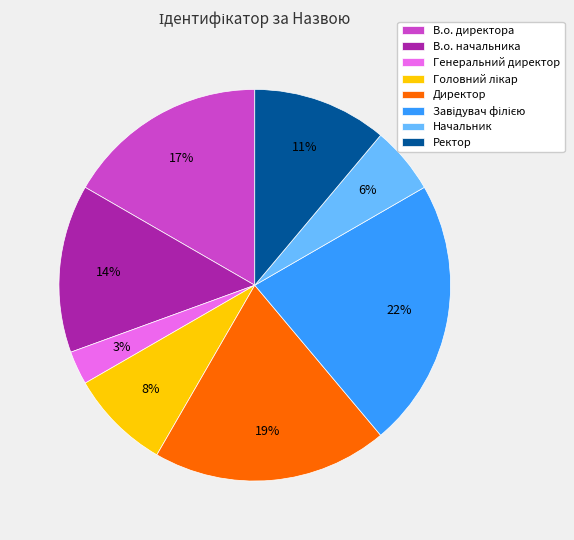

Count the number of slices in the pie.

8